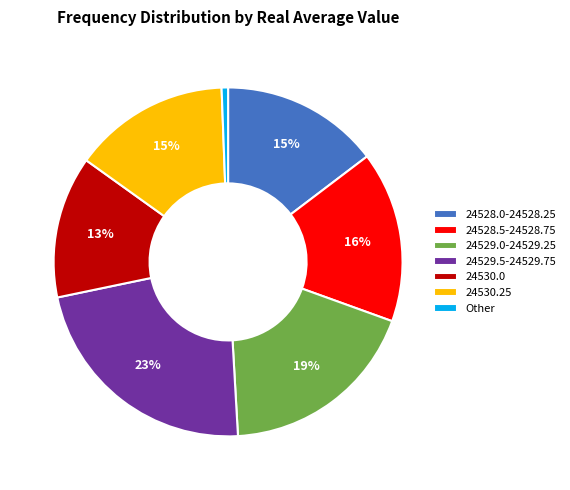

The 24529.0-24529.25 slice represents 19% of the pie. True or false?

True